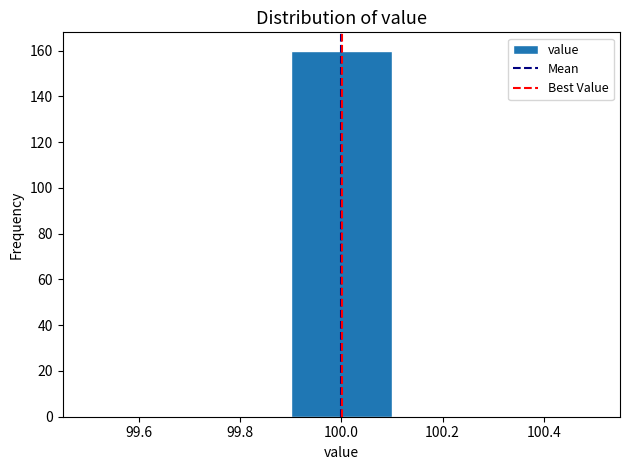

What is the height of the bar covering 99.9 to 100.1 on the x-axis? The values are not printed on the chart, so give them approximately, as read against the axis.

160